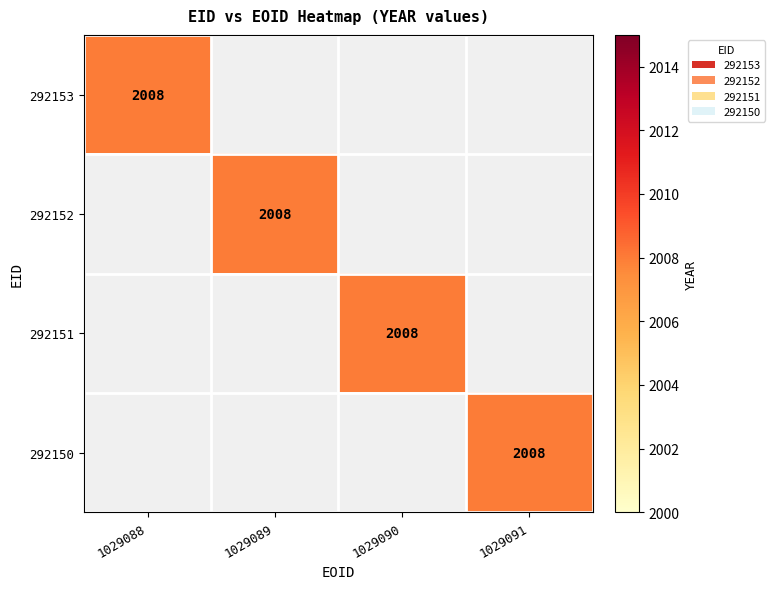

At how many categories does at least one series exceed 113?

4